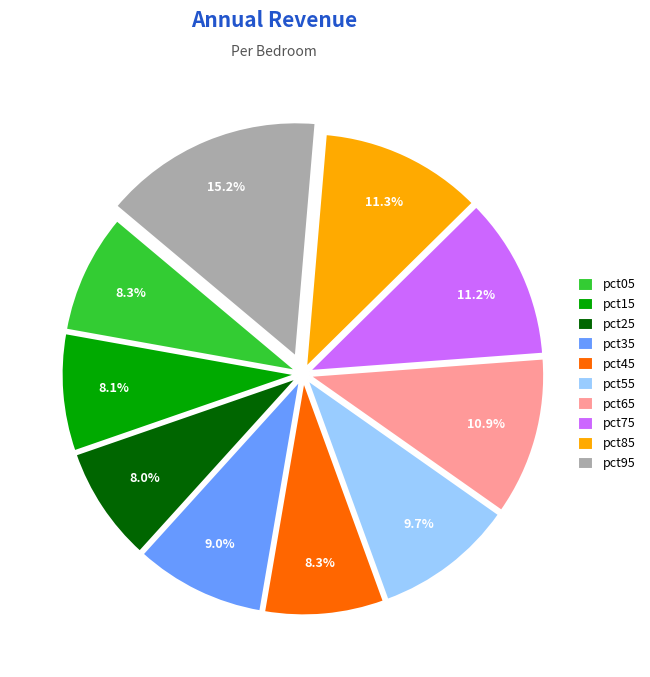

Is there any slice that represents more than half of the pie?

No